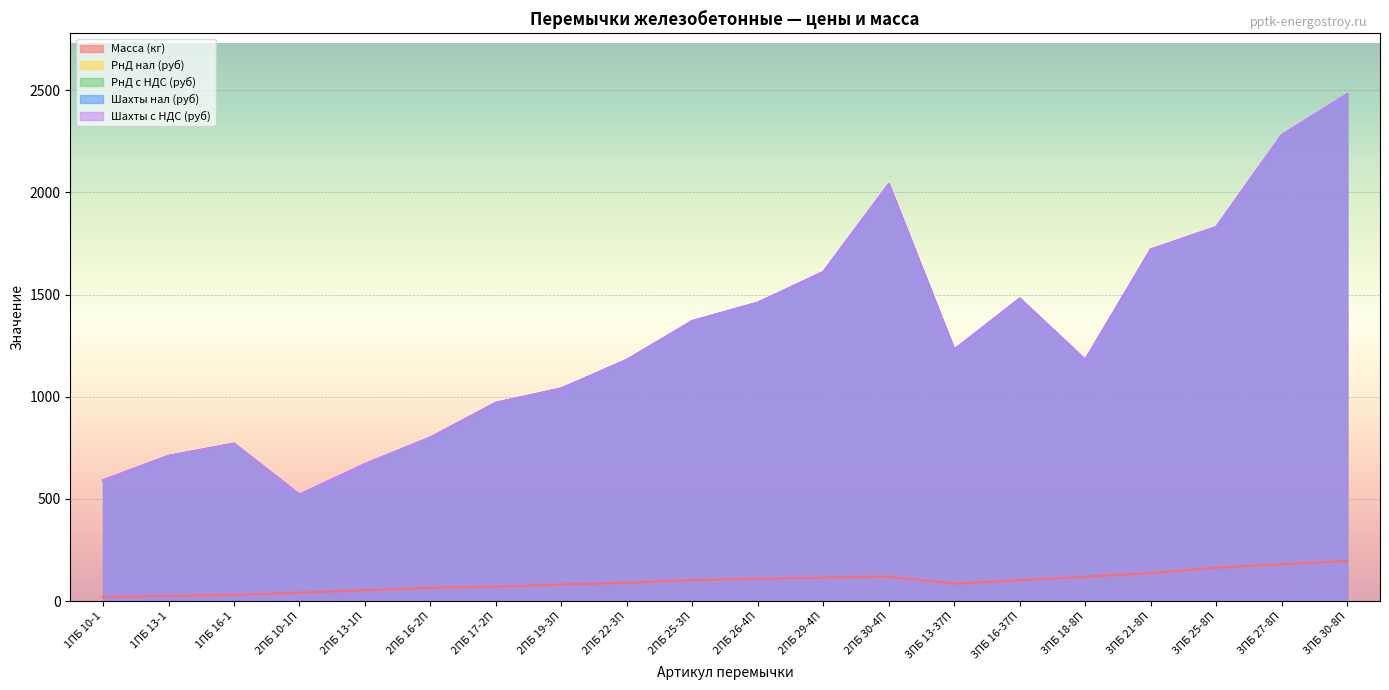

Which category has the lowest value across all series?

1ПБ 10-1